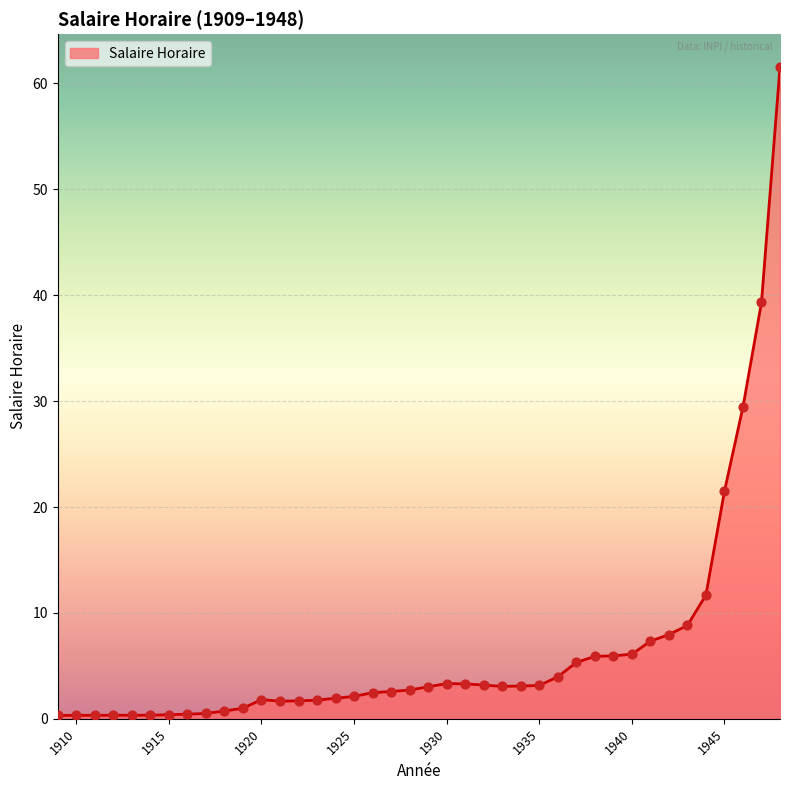

What is the maximum value shown in the chart?

61.6